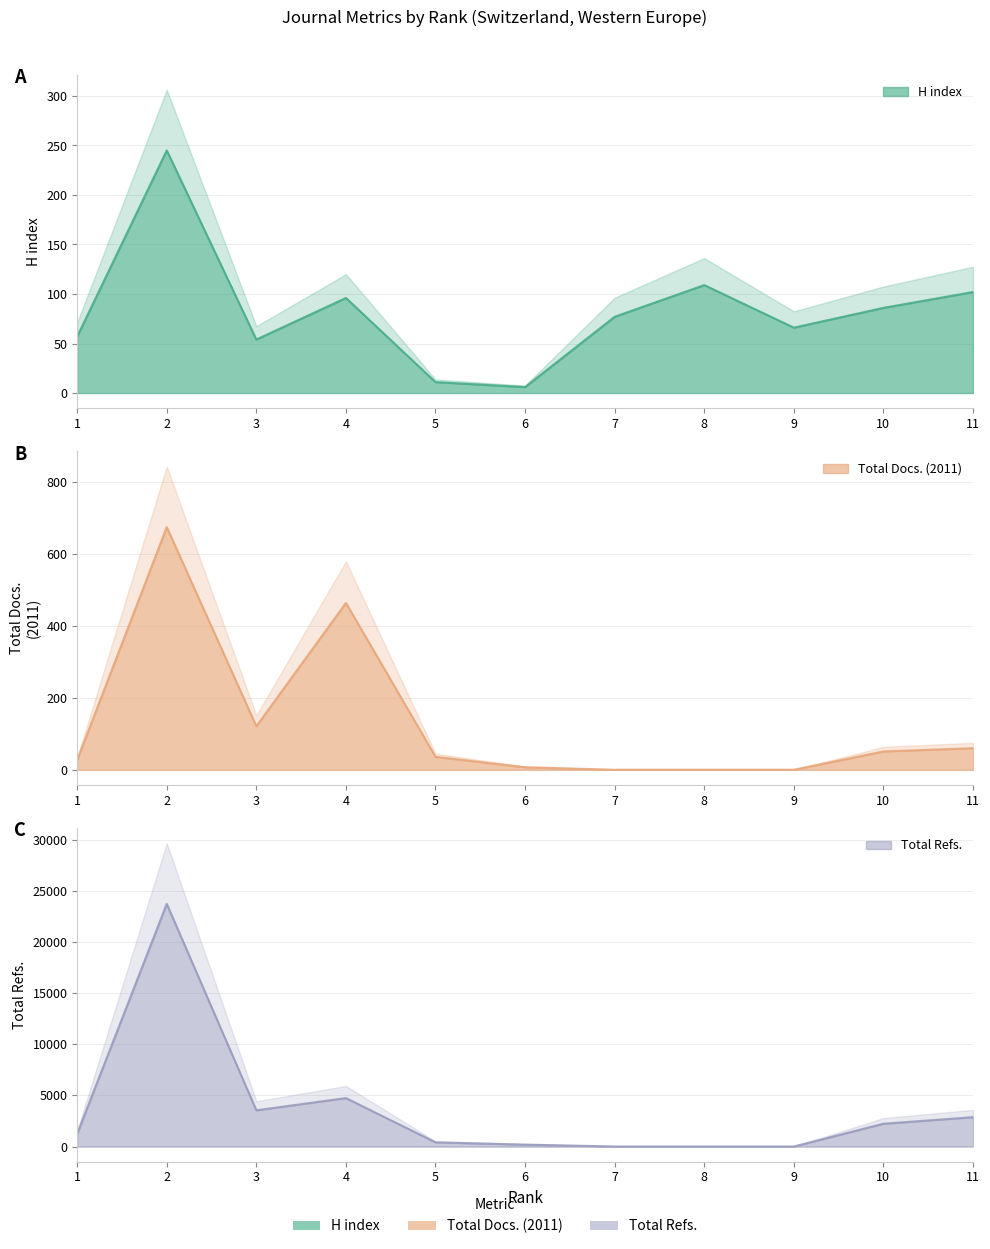

Reading left to right, list all the values displayed in this chart.

H index: 57	245	54	96	11	6	77	109	66	86	102
Total Docs. (2011): 27	675	121	464	36	7	0	0	0	51	60
Total Refs.: 1234	23734	3541	4736	408	186	0	0	0	2228	2869